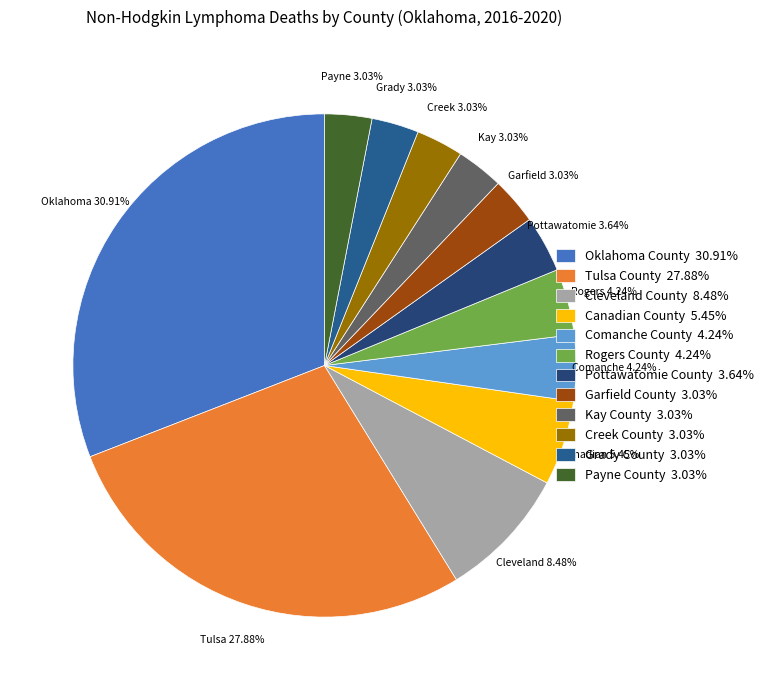

How many slices are in this pie chart?

12